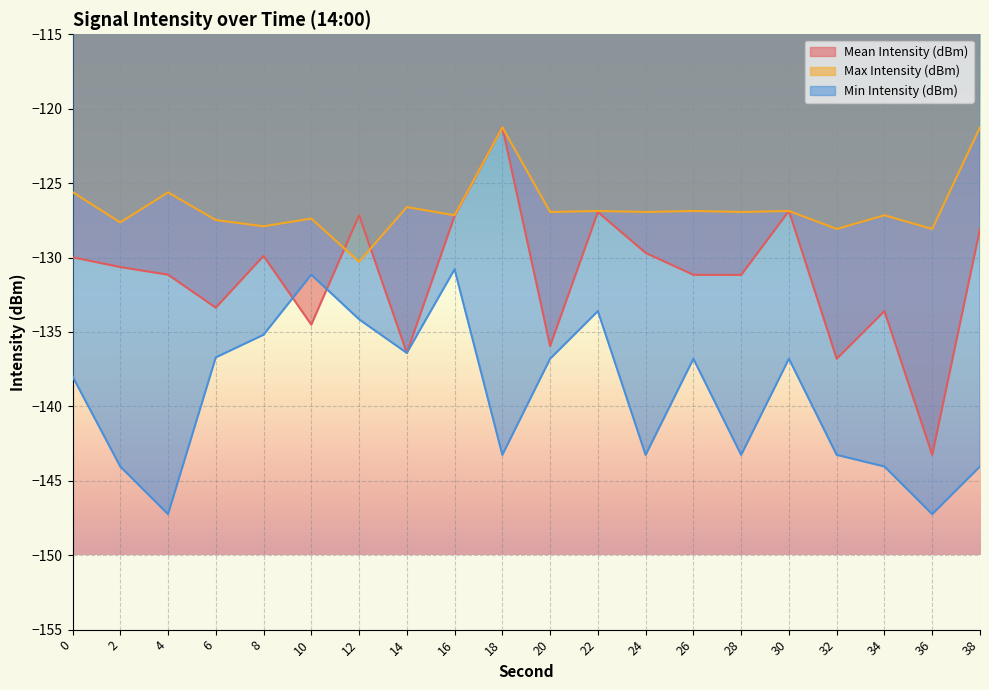

At which category is the sum across all series the highest?

16